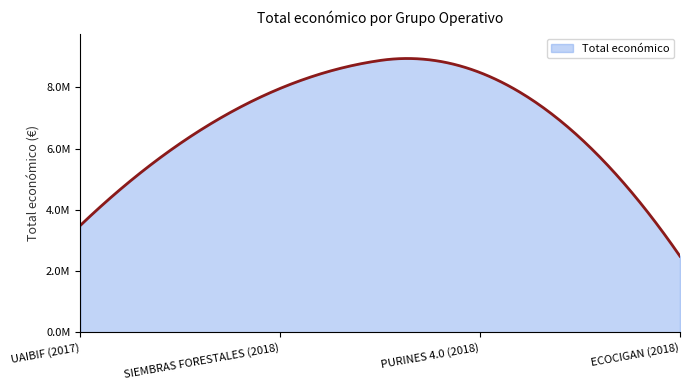

Does the chart display data point markers on the line(s)?

No